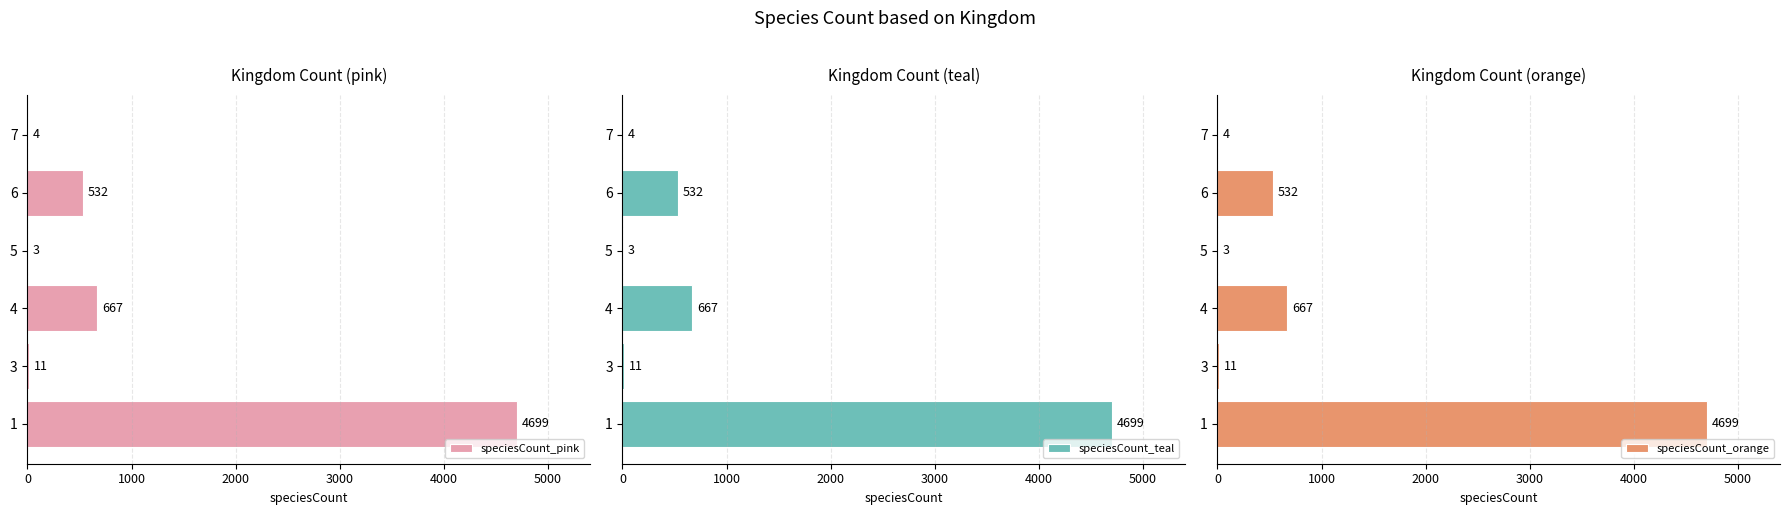

What is the average value of the speciesCount_teal series?

986